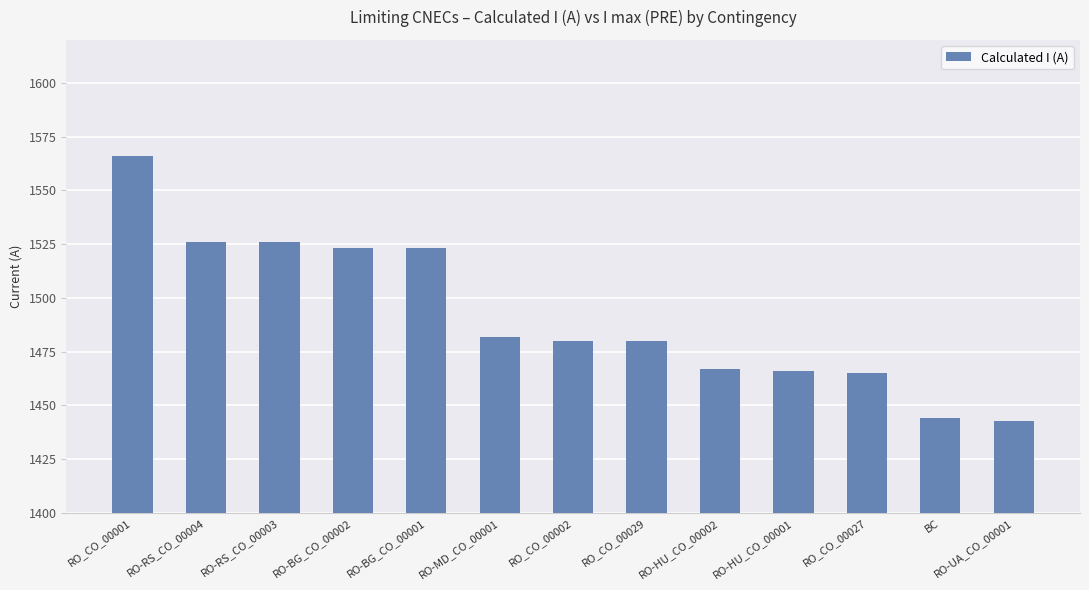

What value does the data have at BC?

1444